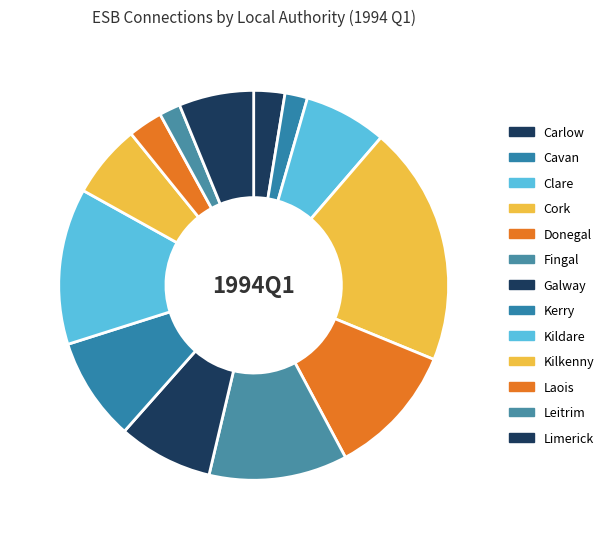

To the nearest percent, what portion does Kerry represent?

9%